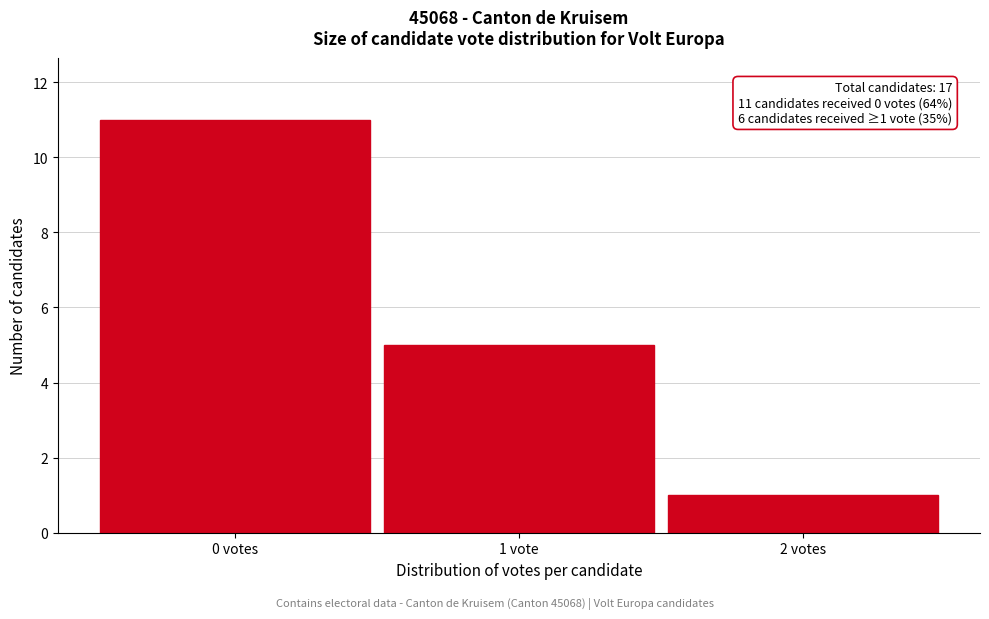

Reading right to left, list all the values displayed in this chart.

2 votes=1	1 vote=5	0 votes=11